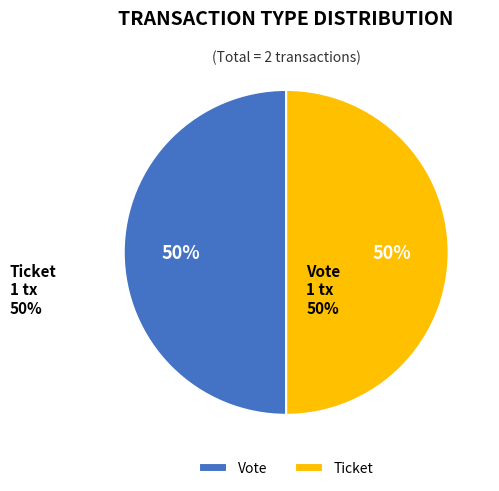

To the nearest percent, what portion does Vote represent?

50%